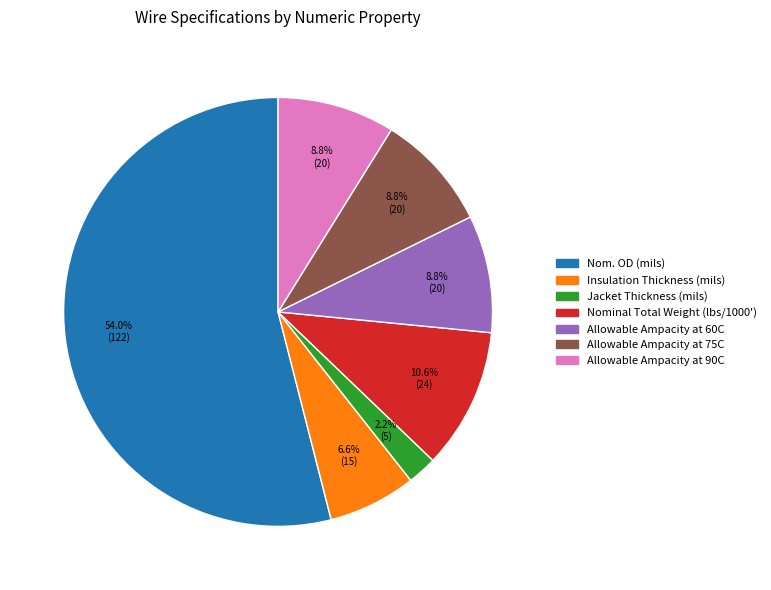

Which category has the biggest portion of the pie?

Nom. OD (mils)